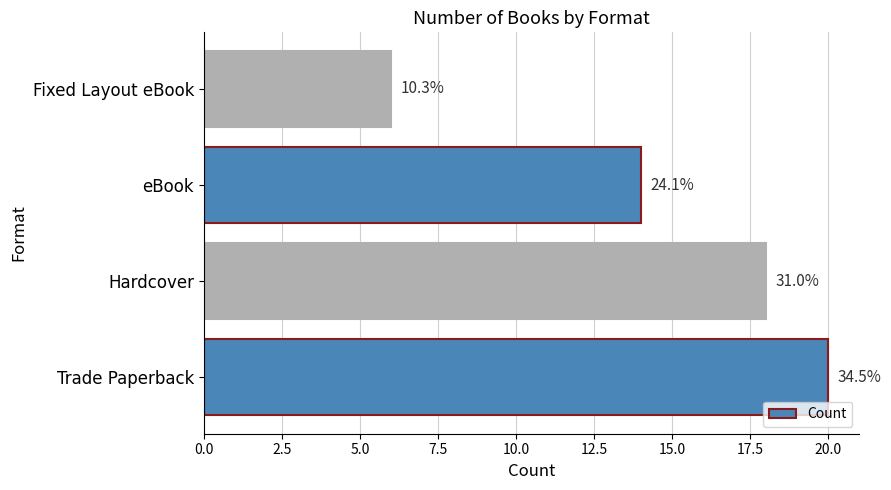

Does the chart contain stacked bars?

No